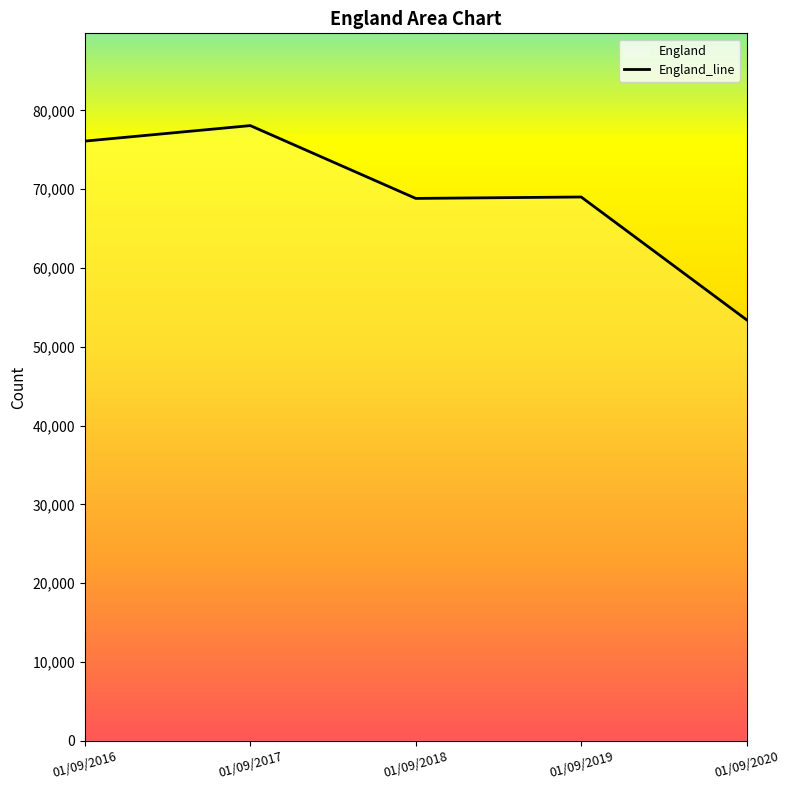

How many series are shown in this chart?

1